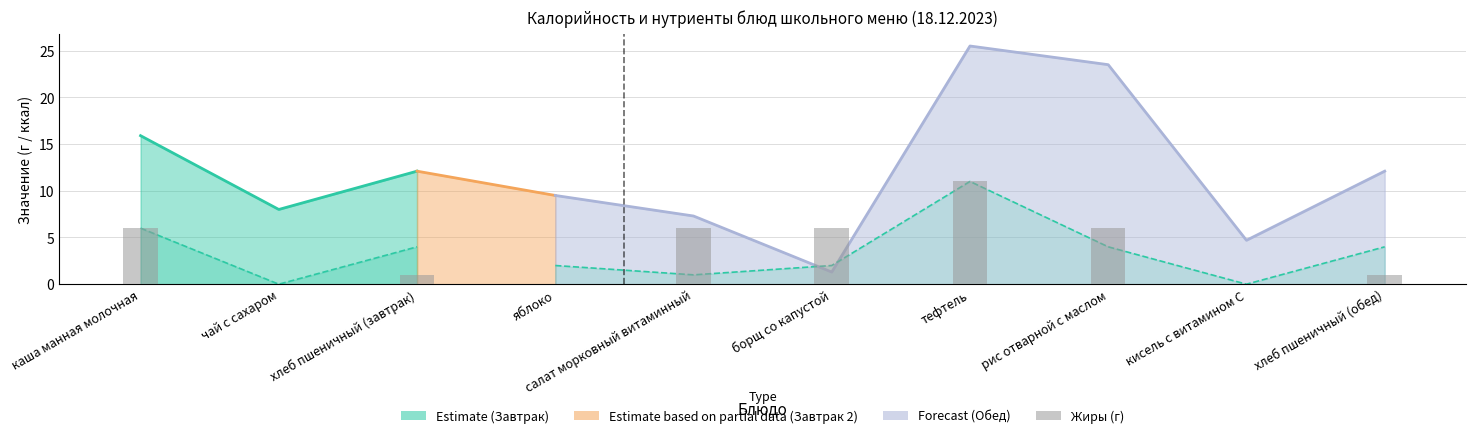

What position from the right is тефтель?

4